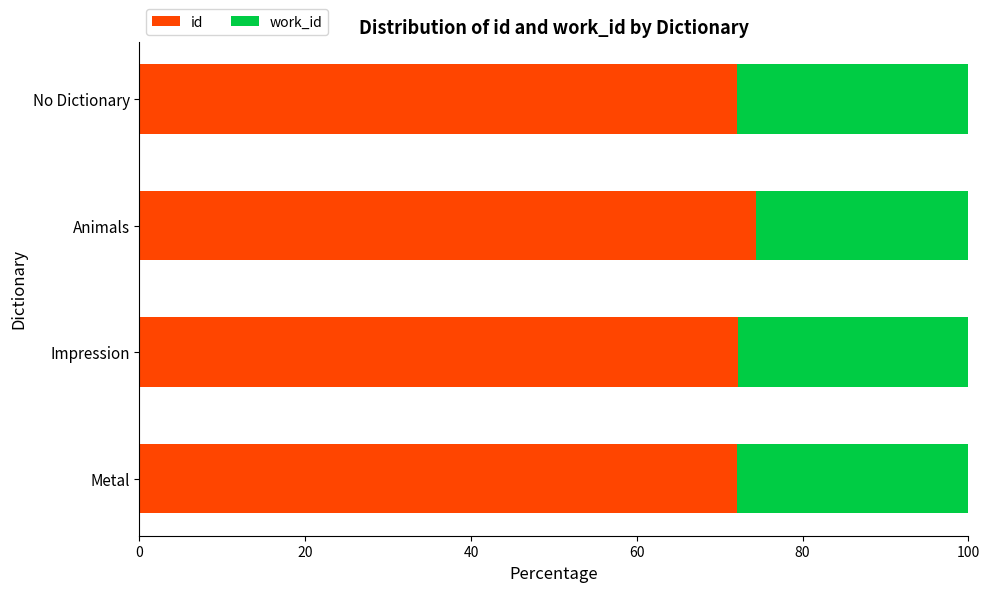

What is the total value across all series at Animals?

100.0